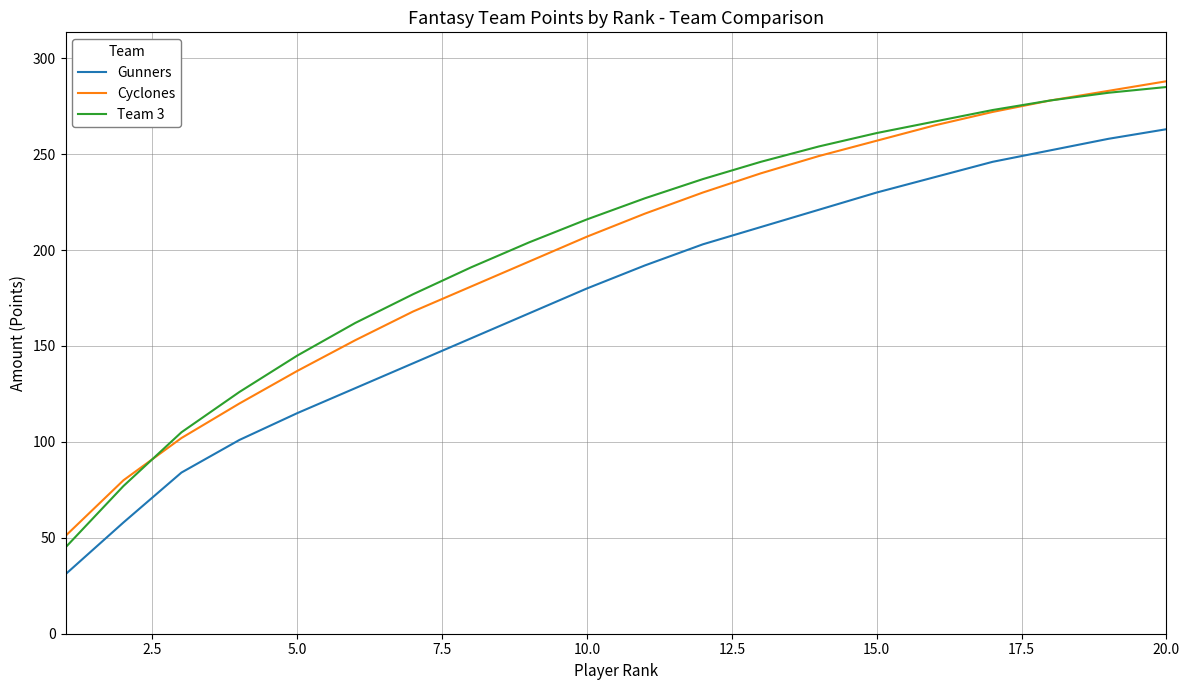

What is the greatest value displayed?

288